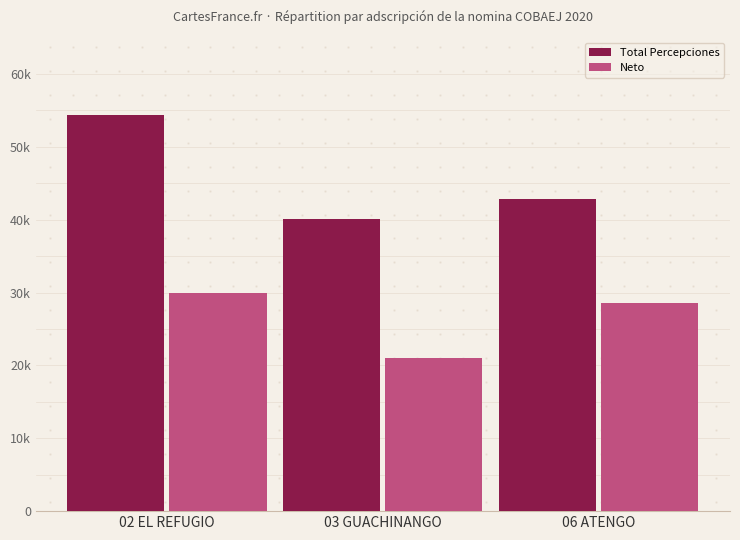

What are all the series names shown in the legend?

Total Percepciones, Neto